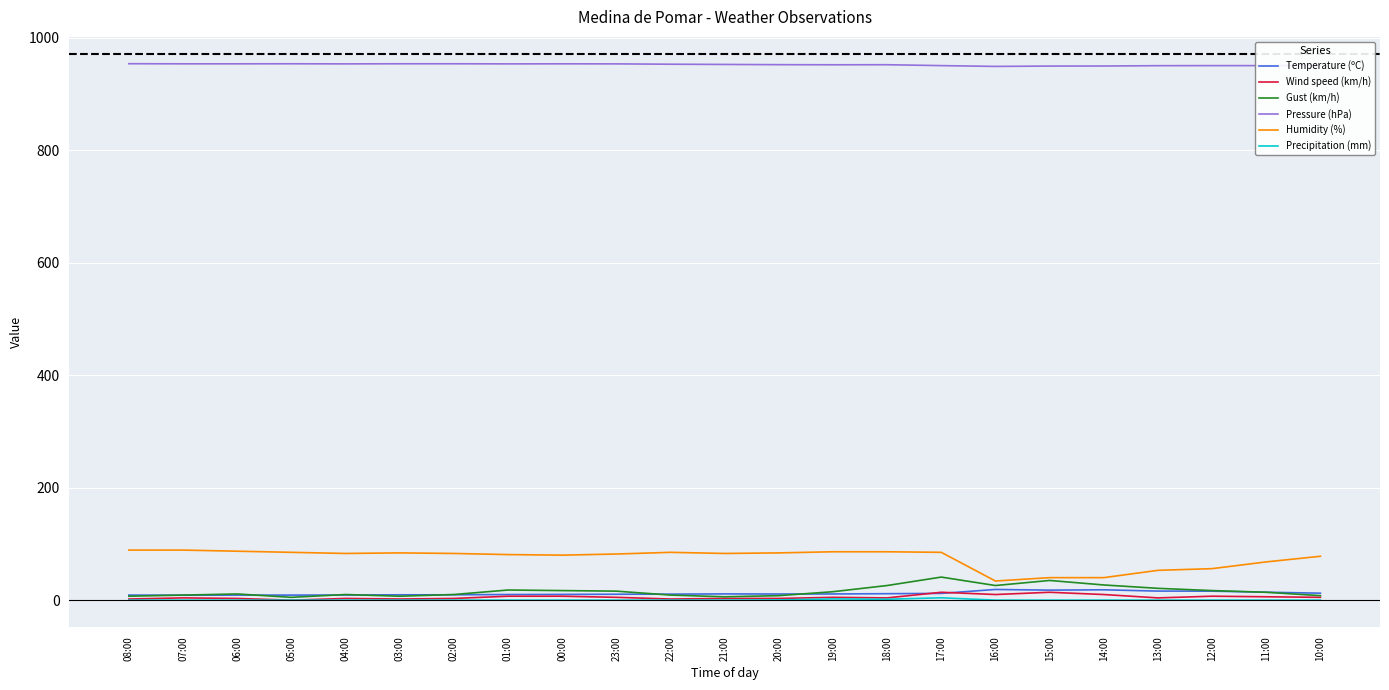

True or false: Pressure (hPa) and Humidity (%) intersect in this chart.

False